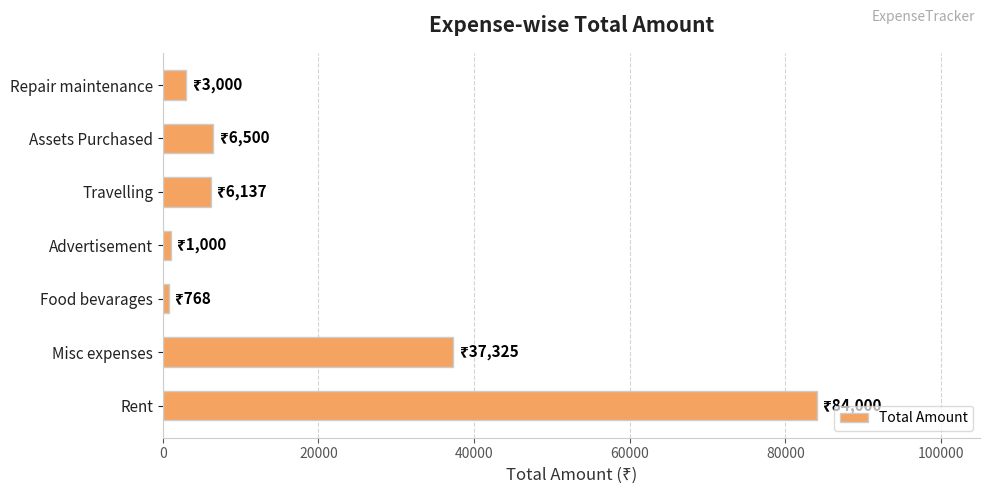

Which category has the highest value across all series?

Rent